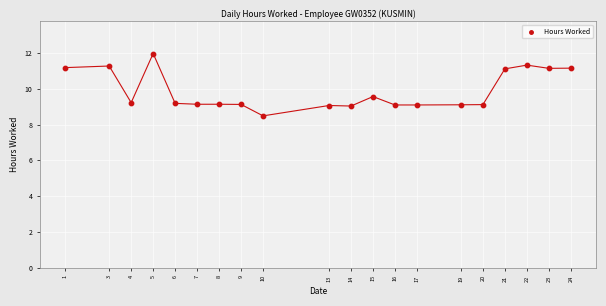

What is the range of X values (max minus min)?

23.0